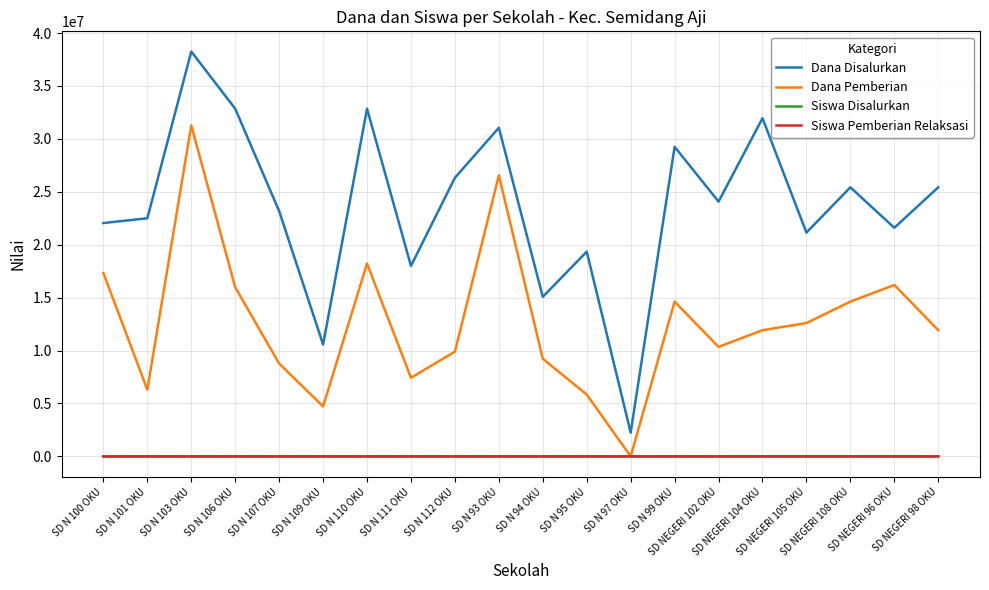

What is the difference between the highest and lowest values at SD NEGERI 102 OKU?

24074966